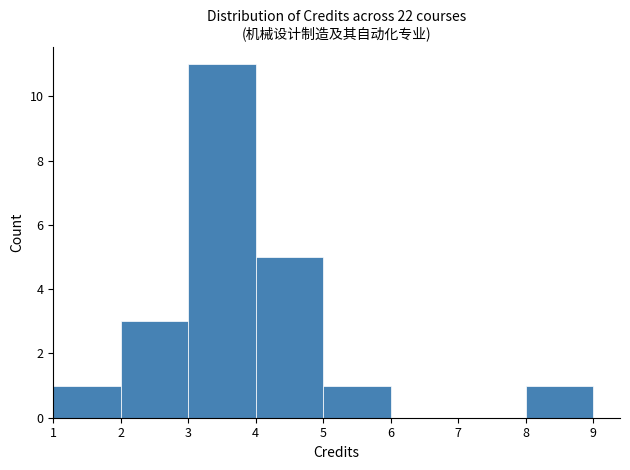

Reading left to right, transcribe this chart: for each bar, give the range it covers on the x-axis and its height. The values are not printed on the chart, so give them approximately, as read against the axis.

1 to 2: 1
2 to 3: 3
3 to 4: 11
4 to 5: 5
5 to 6: 1
6 to 7: 0
7 to 8: 0
8 to 9: 1